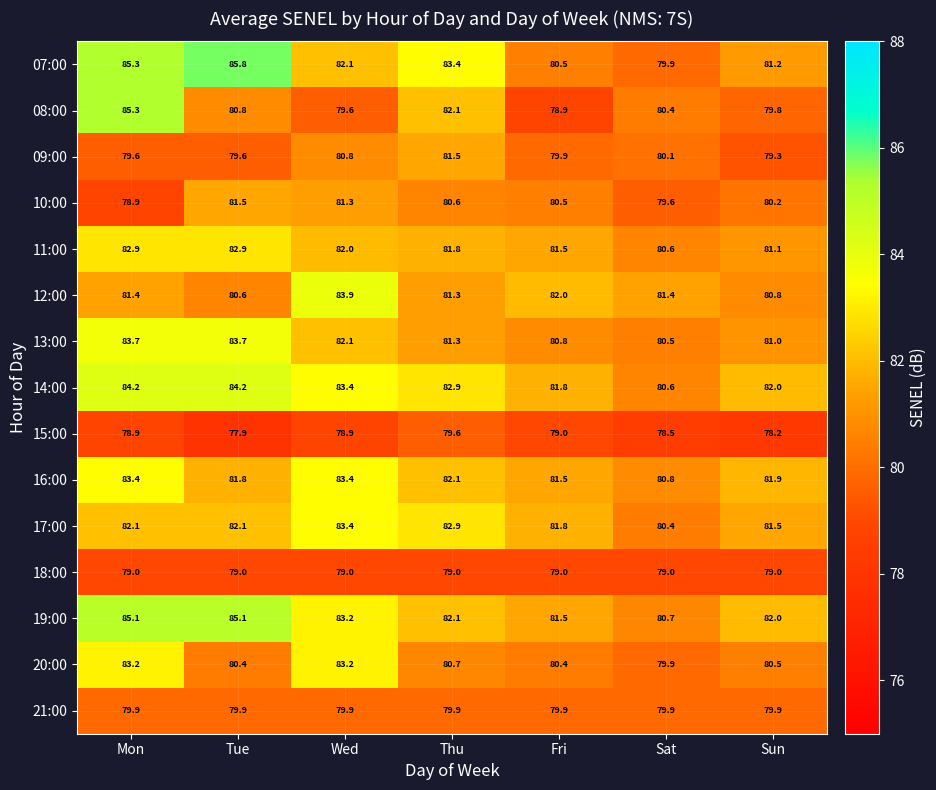

How many data points does each series have?

7